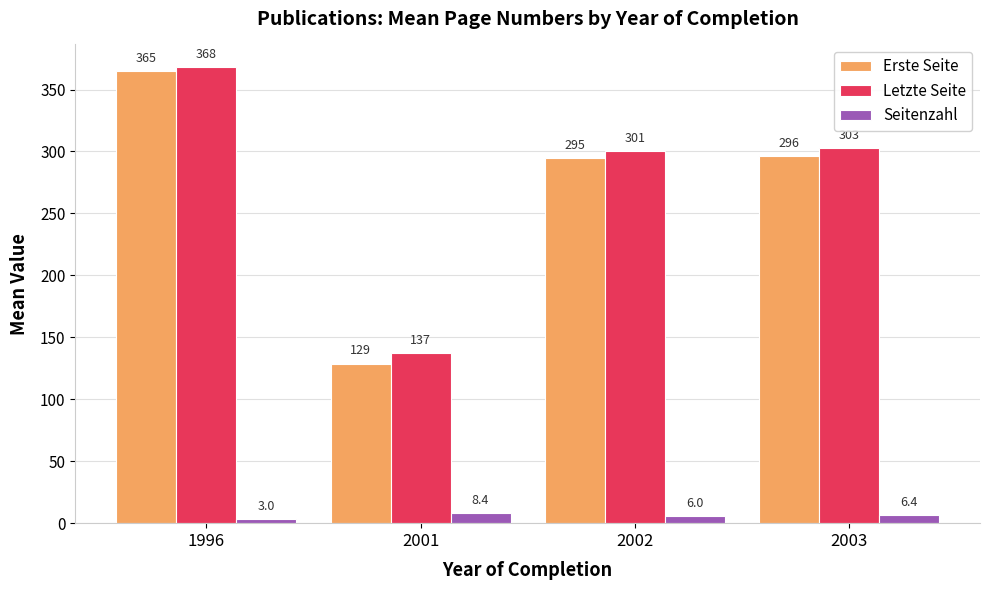

What is the average value of the Erste Seite series?

271.1